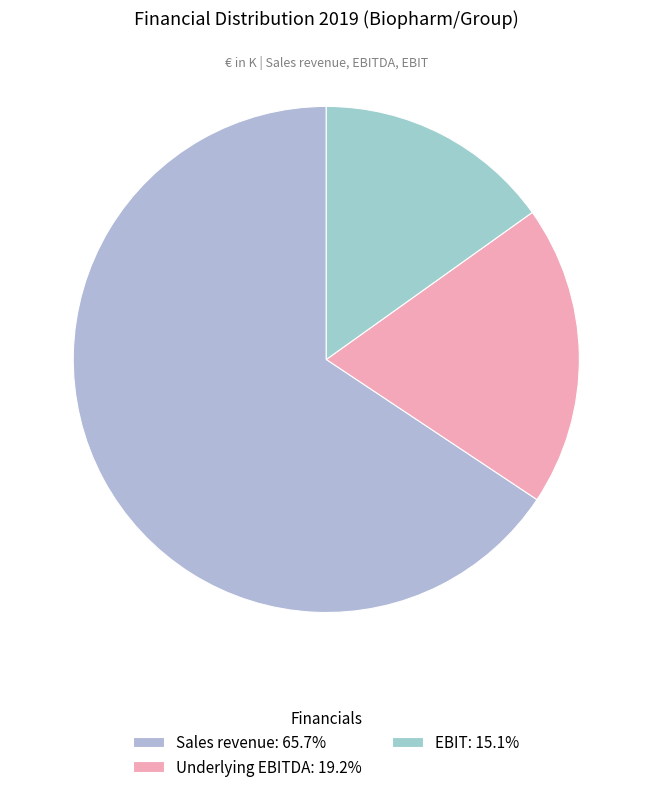

How many slices are in this pie chart?

3